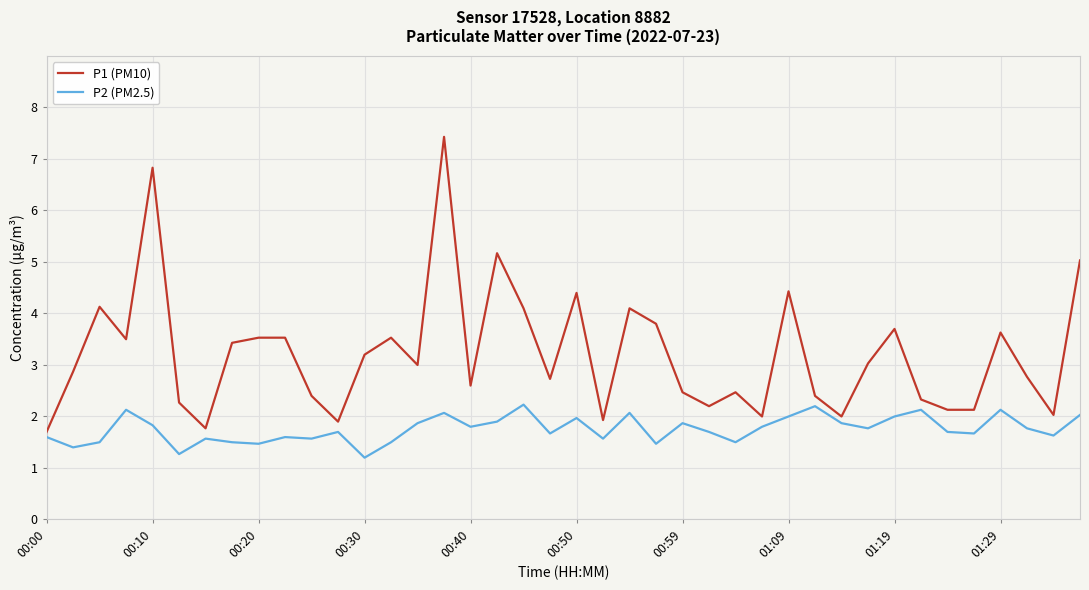

Which series has the largest total across all categories?

P1 (PM10)